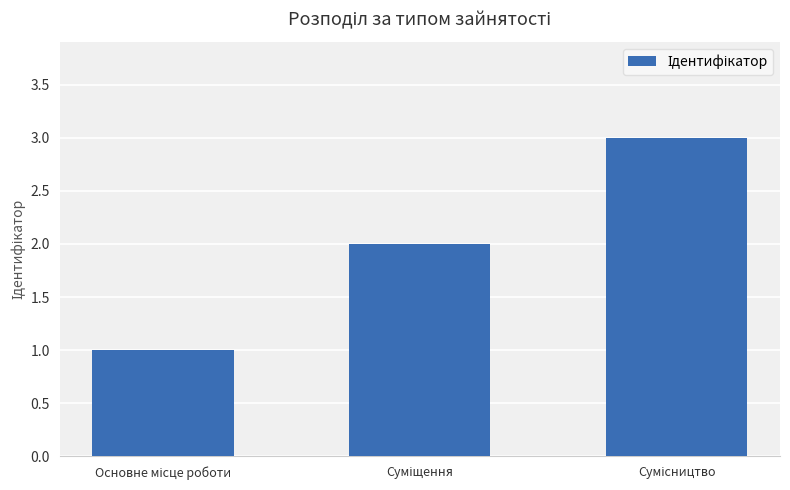

Reading left to right, list all the values displayed in this chart.

1	2	3